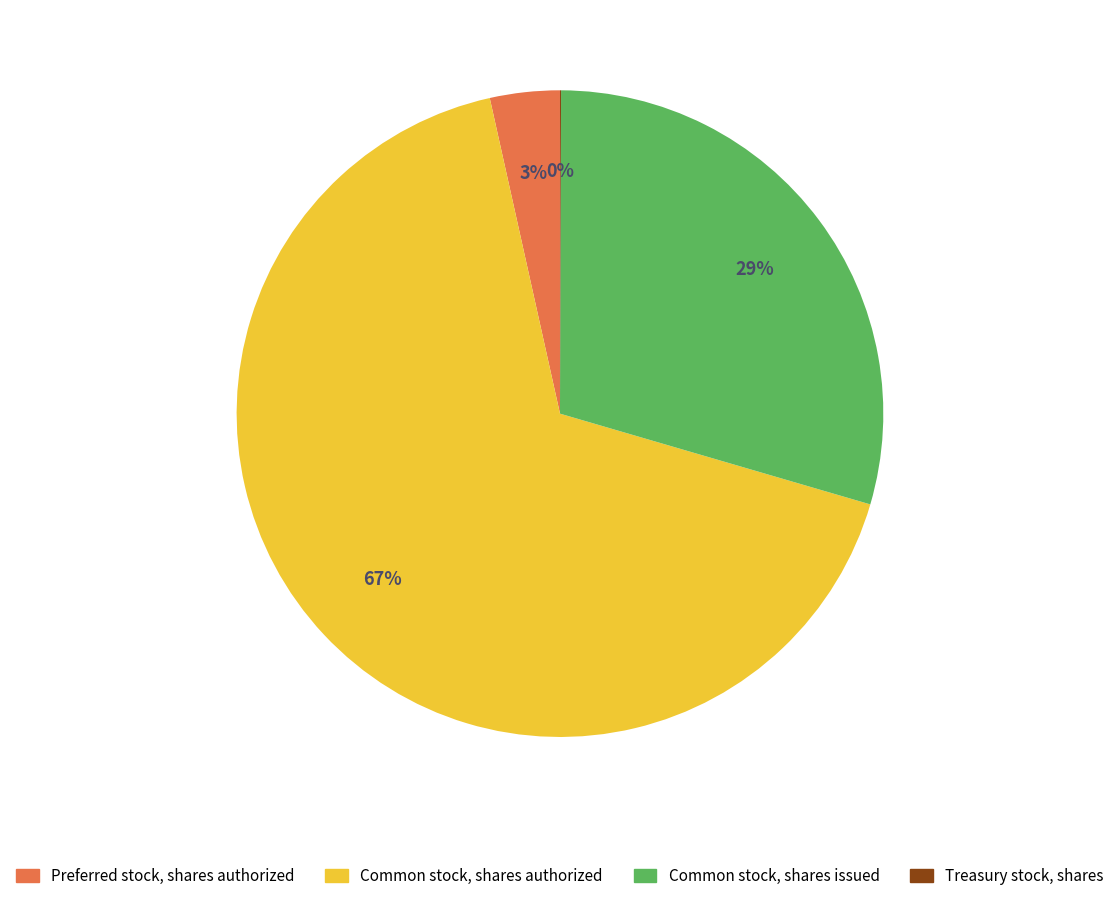

Is the sum of Common stock, shares issued and Common stock, shares authorized greater than half?

Yes